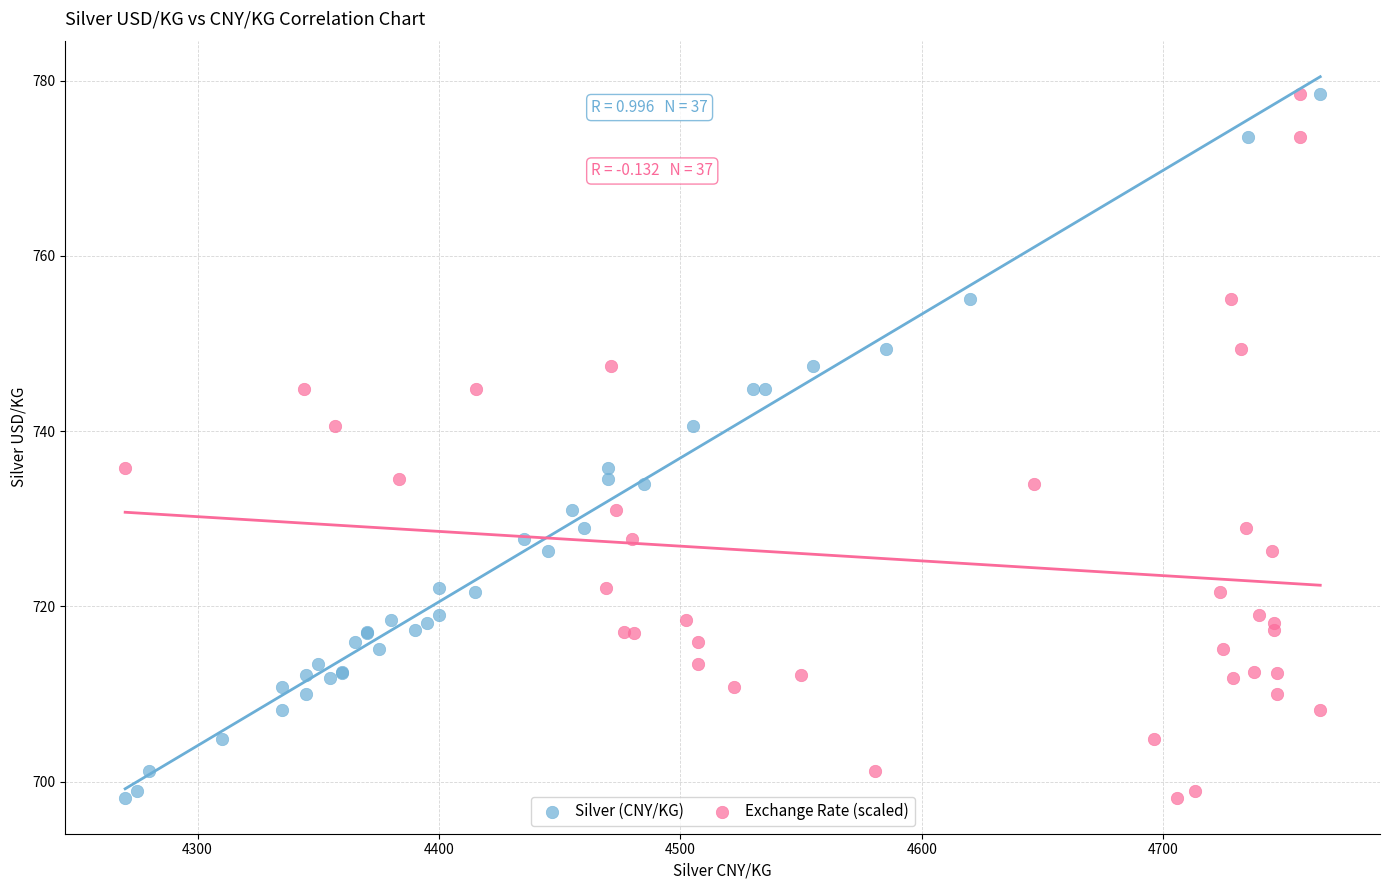

What are all the series names shown in the legend?

Silver (CNY/KG), Exchange Rate (scaled)